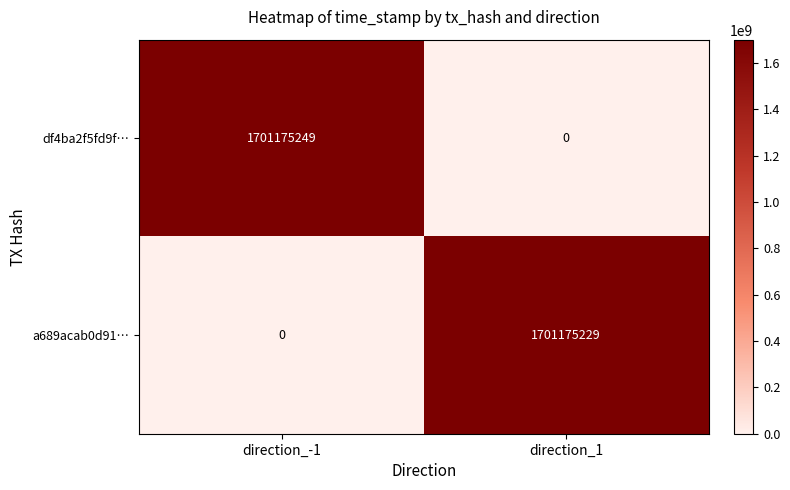

Between direction_-1 and direction_1, which series saw the biggest shift?

df4ba2f5fd9f…